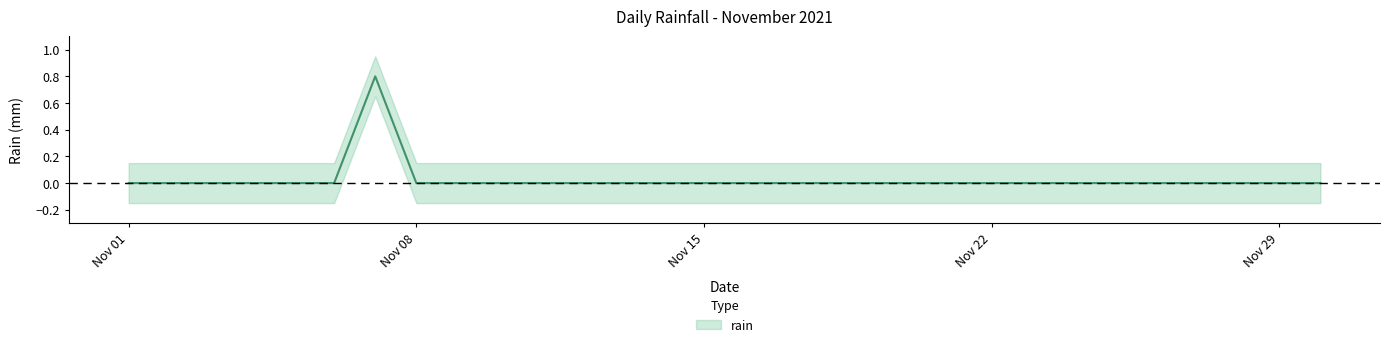

How many positive values are there?

1